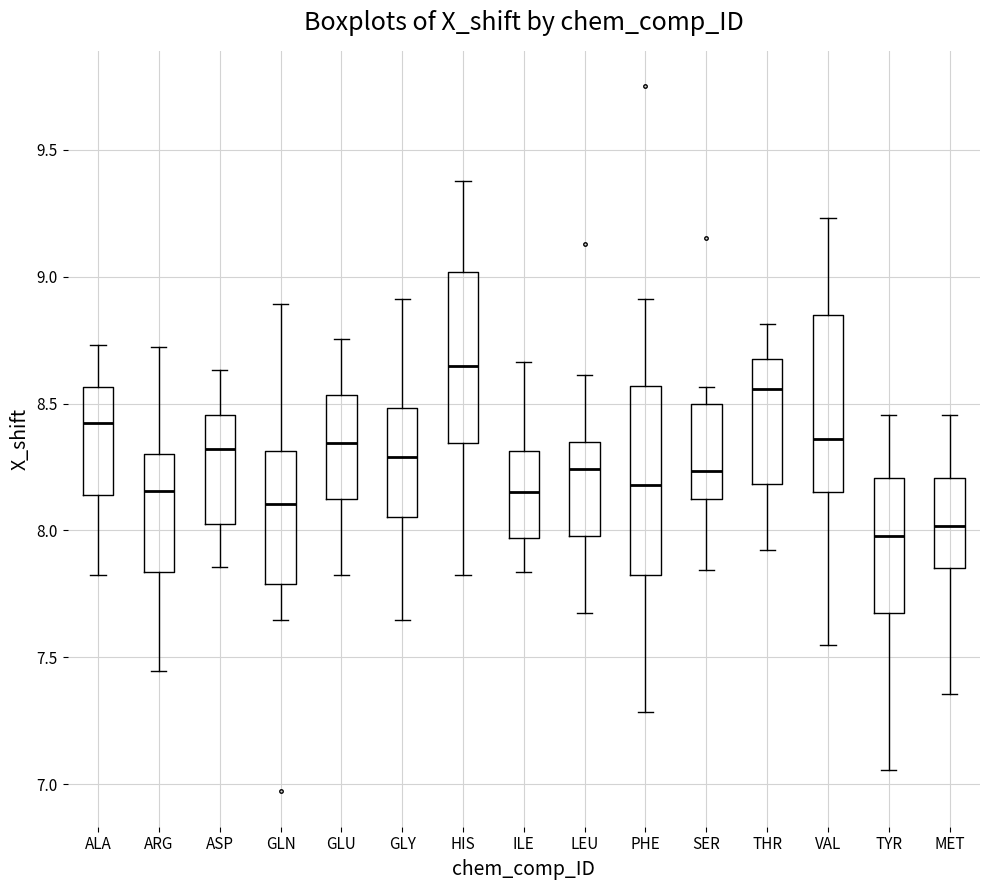

Reading left to right, transcribe this box plot: for each box, give where its median line is, the range the box spans, and where its two whiskers end, as read against the y-axis. The values are not printed on the chart, so give them approximately, as read against the axis.

ALA: median 8.45, box 8.15 to 8.55, whiskers 7.80 to 8.75
ARG: median 8.15, box 7.85 to 8.30, whiskers 7.45 to 8.70
ASP: median 8.30, box 8.00 to 8.45, whiskers 7.85 to 8.65
GLN: median 8.10, box 7.80 to 8.30, whiskers 7.65 to 8.90
GLU: median 8.35, box 8.10 to 8.55, whiskers 7.80 to 8.75
GLY: median 8.30, box 8.05 to 8.50, whiskers 7.65 to 8.90
HIS: median 8.65, box 8.35 to 9.00, whiskers 7.80 to 9.40
ILE: median 8.15, box 7.95 to 8.30, whiskers 7.85 to 8.65
LEU: median 8.25, box 8.00 to 8.35, whiskers 7.65 to 8.60
PHE: median 8.20, box 7.80 to 8.55, whiskers 7.30 to 8.90
SER: median 8.25, box 8.10 to 8.50, whiskers 7.85 to 8.55
THR: median 8.55, box 8.20 to 8.70, whiskers 7.90 to 8.80
VAL: median 8.35, box 8.15 to 8.85, whiskers 7.55 to 9.25
TYR: median 8.00, box 7.70 to 8.20, whiskers 7.05 to 8.45
MET: median 8.00, box 7.85 to 8.20, whiskers 7.35 to 8.45